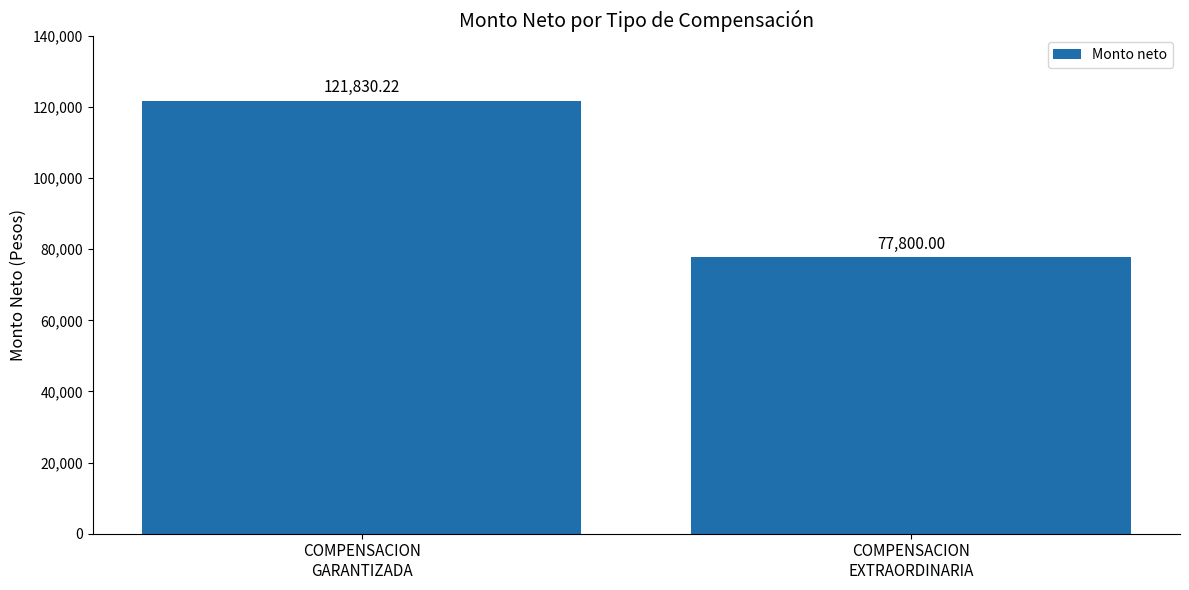

Which has a higher value, COMPENSACION
EXTRAORDINARIA or COMPENSACION
GARANTIZADA?

COMPENSACION
GARANTIZADA